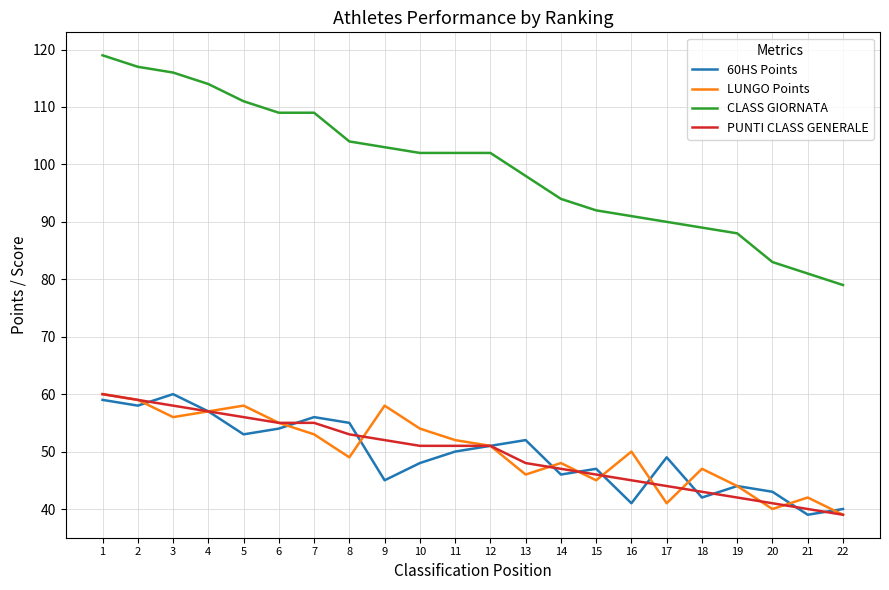

Reading right to left, what are all the values shown in this chart?

60HS Points: 40	39	43	44	42	49	41	47	46	52	51	50	48	45	55	56	54	53	57	60	58	59
LUNGO Points: 39	42	40	44	47	41	50	45	48	46	51	52	54	58	49	53	55	58	57	56	59	60
CLASS GIORNATA: 79	81	83	88	89	90	91	92	94	98	102	102	102	103	104	109	109	111	114	116	117	119
PUNTI CLASS GENERALE: 39	40	41	42	43	44	45	46	47	48	51	51	51	52	53	55	55	56	57	58	59	60